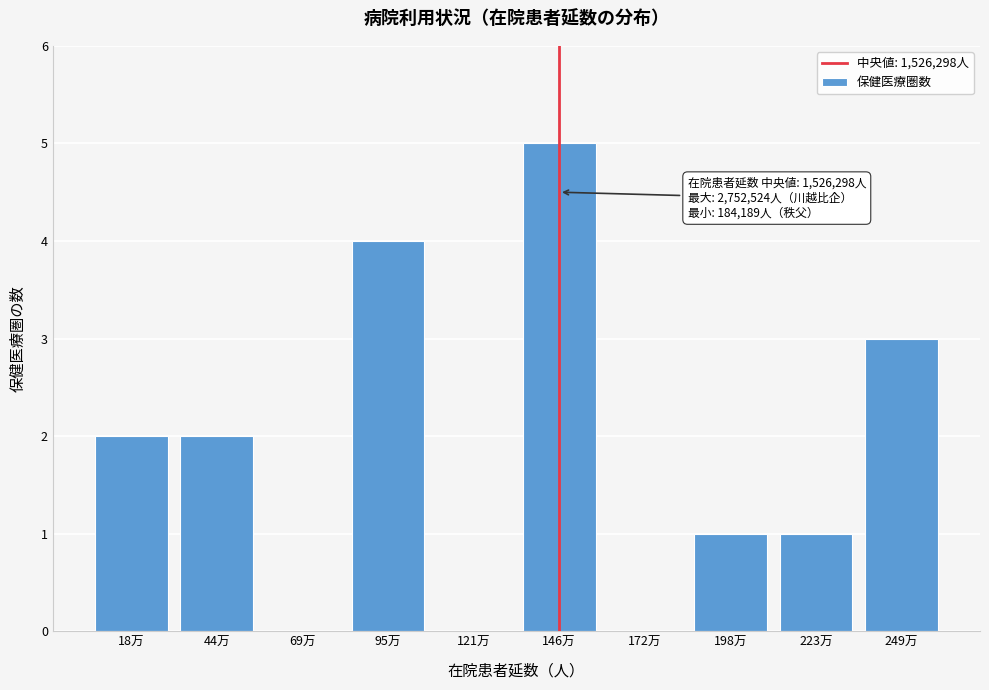

Reading left to right, what are all the values shown in this chart?

18万=2	44万=2	69万=0	95万=4	121万=0	146万=5	172万=0	198万=1	223万=1	249万=3